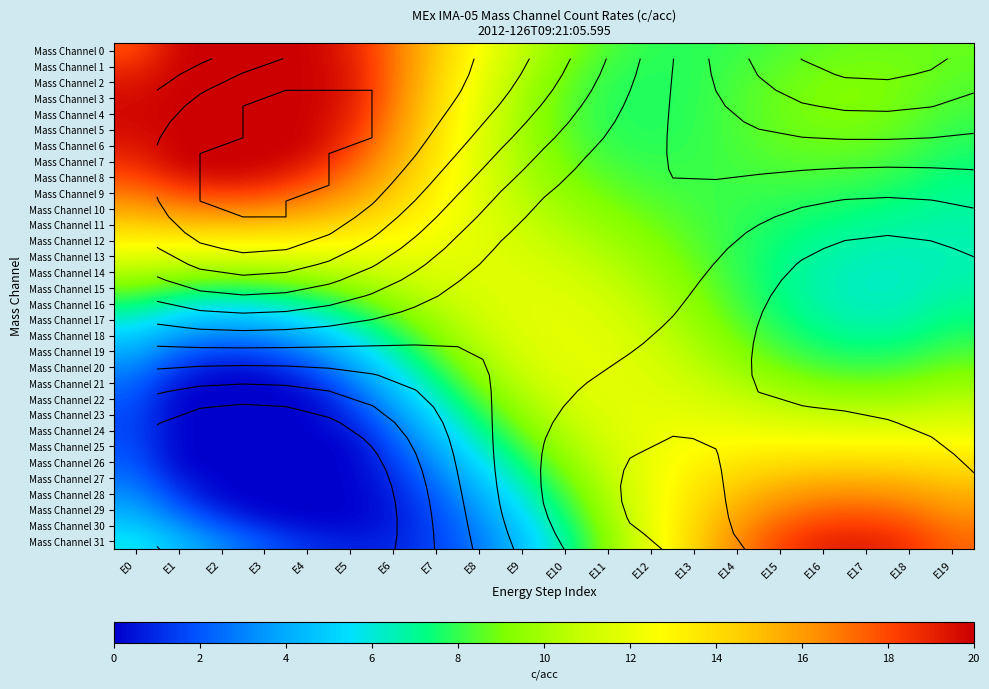

At which label is Mass Channel 2 closest to 13?

E8